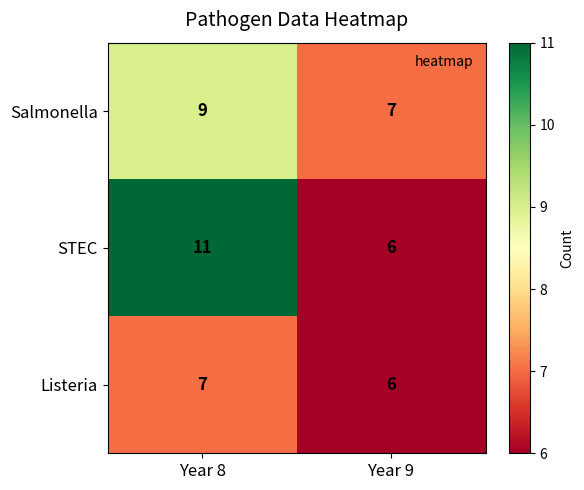

At which label is Listeria closest to 6?

Year 9